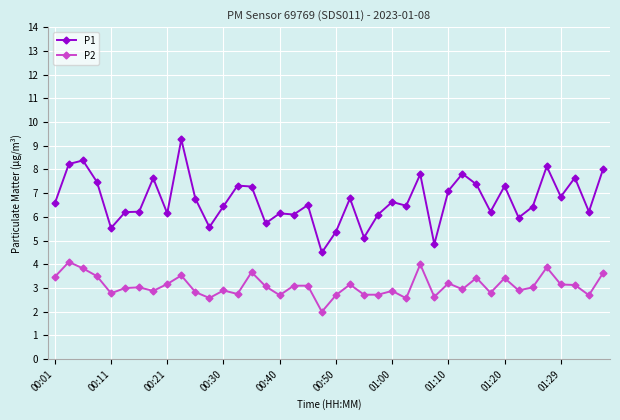

What is the minimum value for P2?

2.0